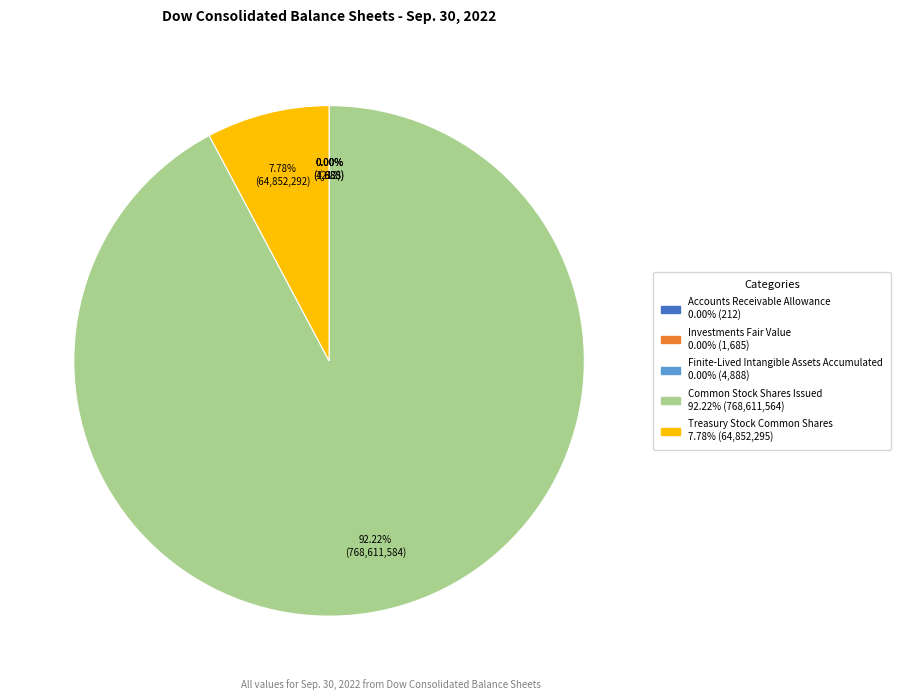

Does any single category account for the majority?

Yes